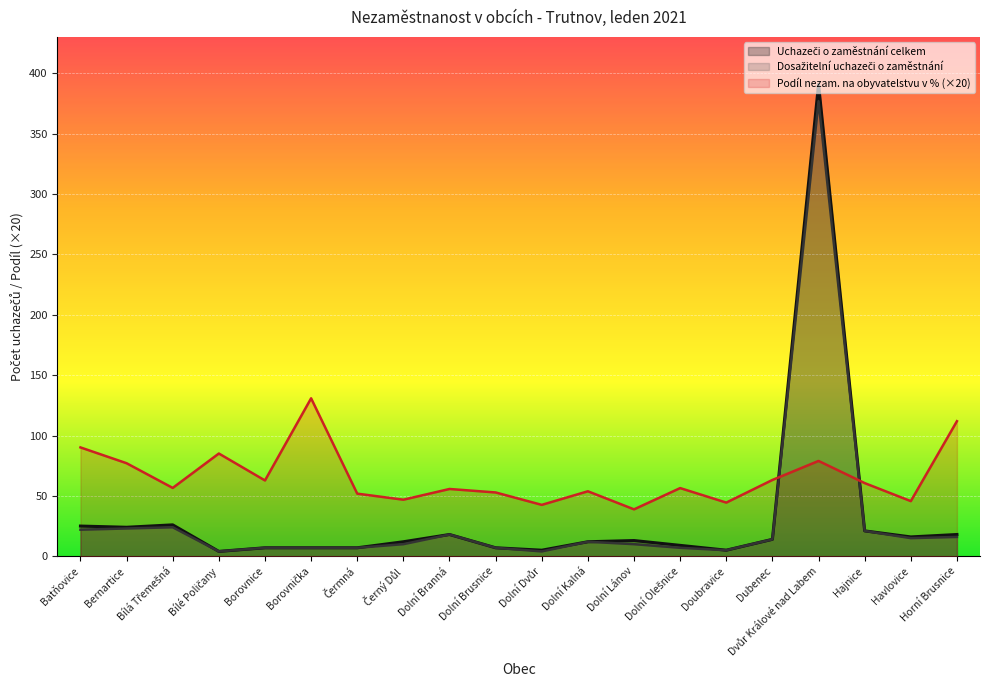

Reading left to right, list all the values displayed in this chart.

Uchazeči o zaměstnání celkem: 25.0	24.0	26.0	4.0	7.0	7.0	7.0	12.0	18.0	7.0	5.0	12.0	13.0	9.0	5.0	14.0	391.0	21.0	16.0	18.0
Dosažitelní uchazeči o zaměstnání: 22.0	23.0	24.0	4.0	7.0	7.0	7.0	10.0	18.0	7.0	4.0	12.0	10.0	7.0	5.0	14.0	377.0	21.0	15.0	16.0
Podíl nezam. na obyvatelstvu v %: 90.2	77.1	56.6	85.1	62.8	130.8	51.9	46.8	55.7	52.8	42.6	53.8	38.8	56.5	44.4	63.2	79.0	60.6	45.7	111.9